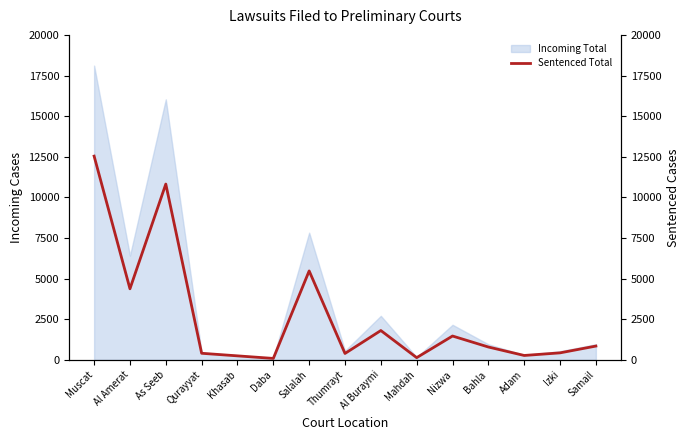

List the labels in order of value, smallest first.

Daba, Mahdah, Khasab, Adam, Thumrayt, Qurayyat, Izki, Bahla, Samail, Nizwa, Al Buraymi, Al Amerat, Salalah, As Seeb, Muscat